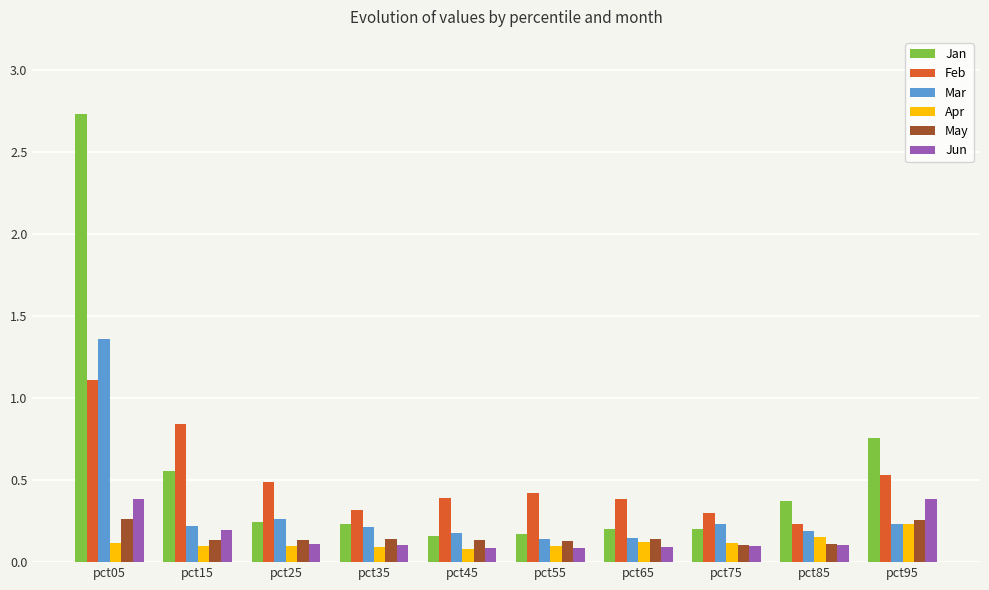

Where is Feb nearest to the value 0?

pct85